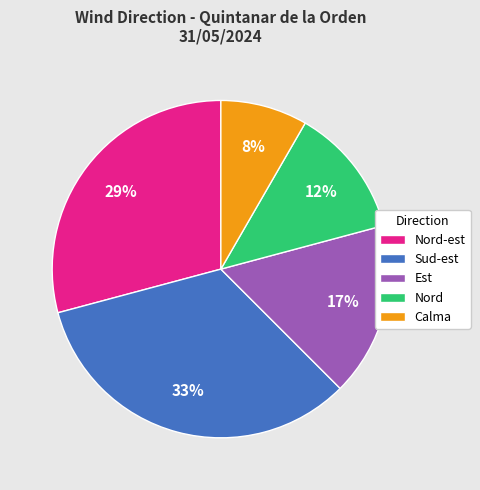

What percentage is the Calma slice, to the nearest percent?

8%